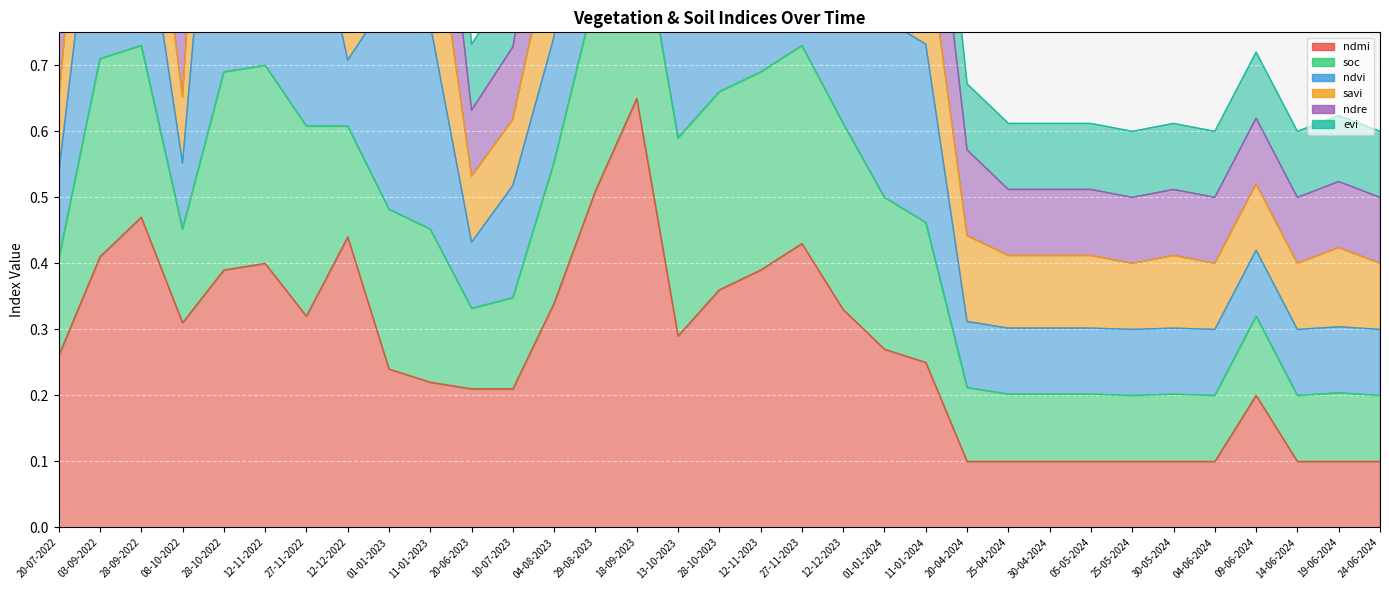

At which category is the sum across all series the highest?

18-09-2023